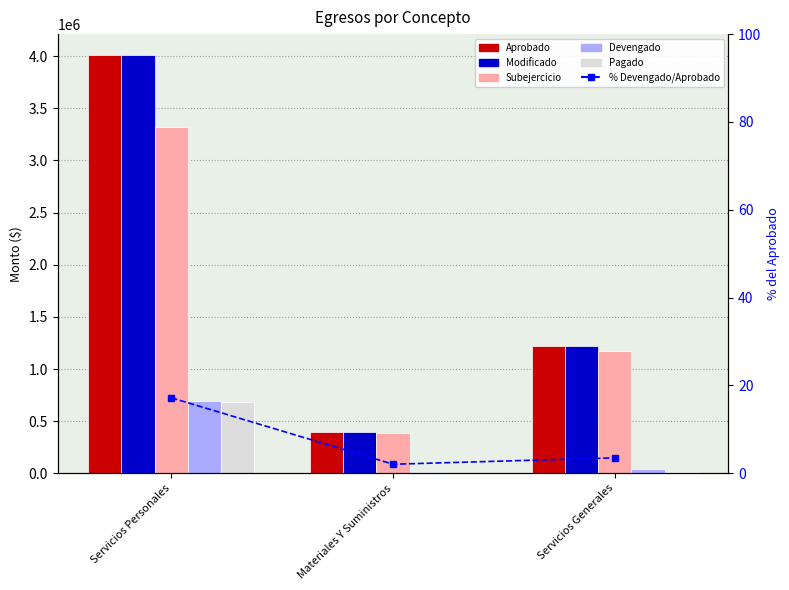

What is the minimum value for Devengado?

8252.0